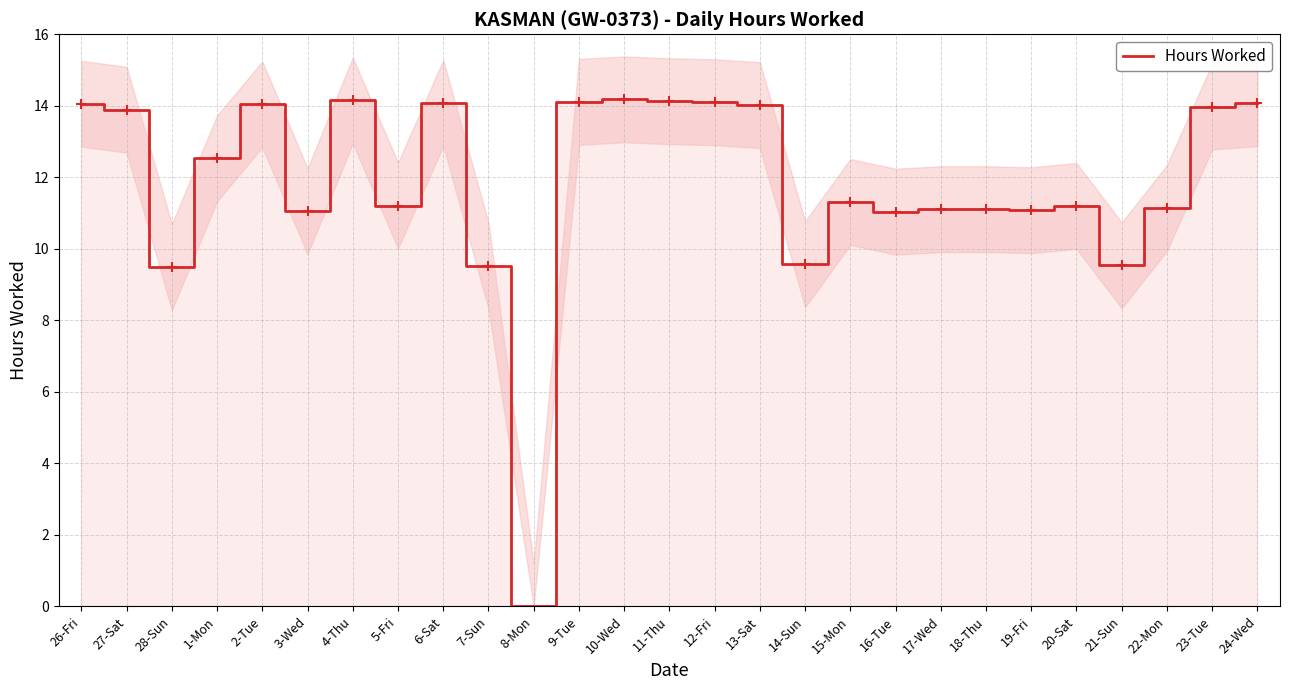

What is the sum of all values?

319.7